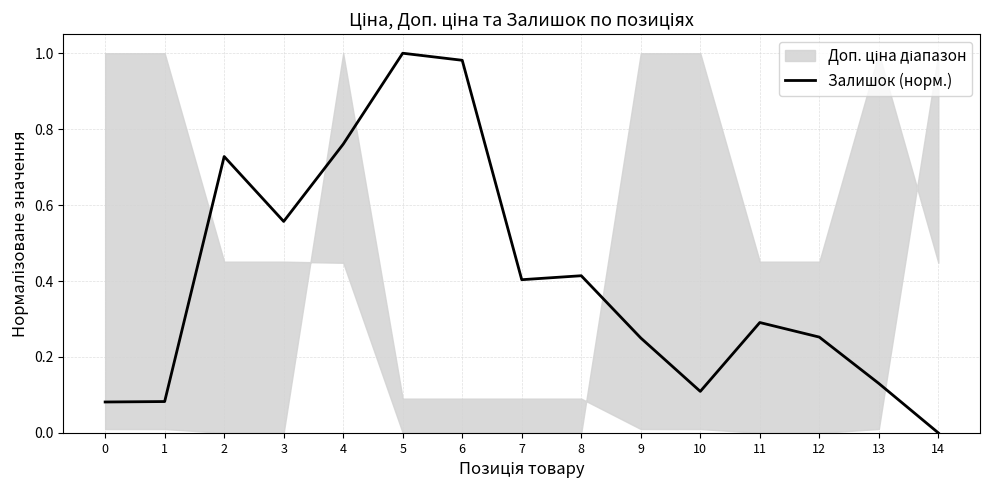

Does the chart have visible grid lines?

Yes